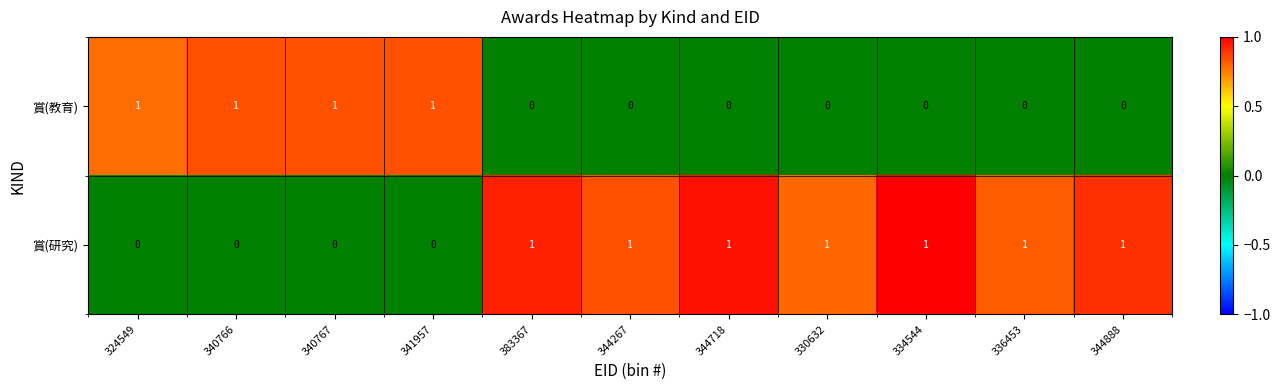

How many categories are shown in the chart?

11